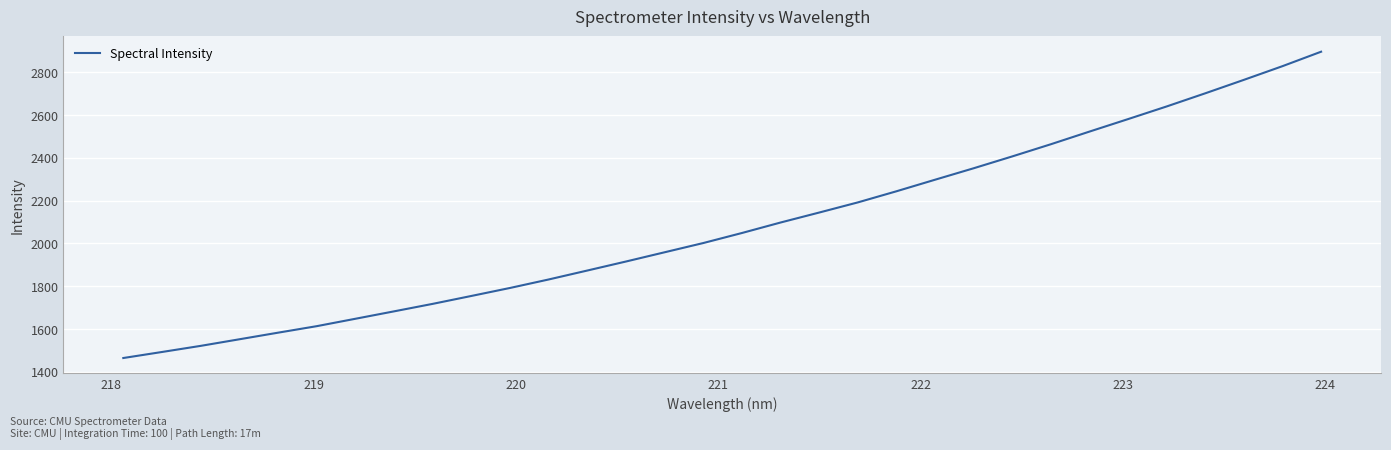

What is the difference between the maximum and minimum values?

1431.0